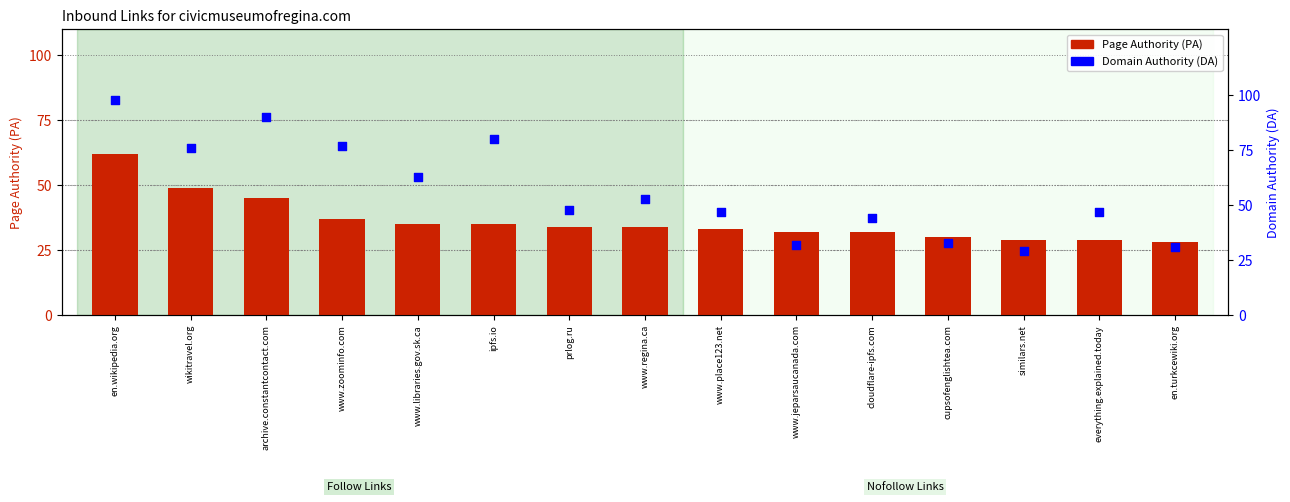

Which series has the largest Y range (max minus min)?

Domain Authority (DA)